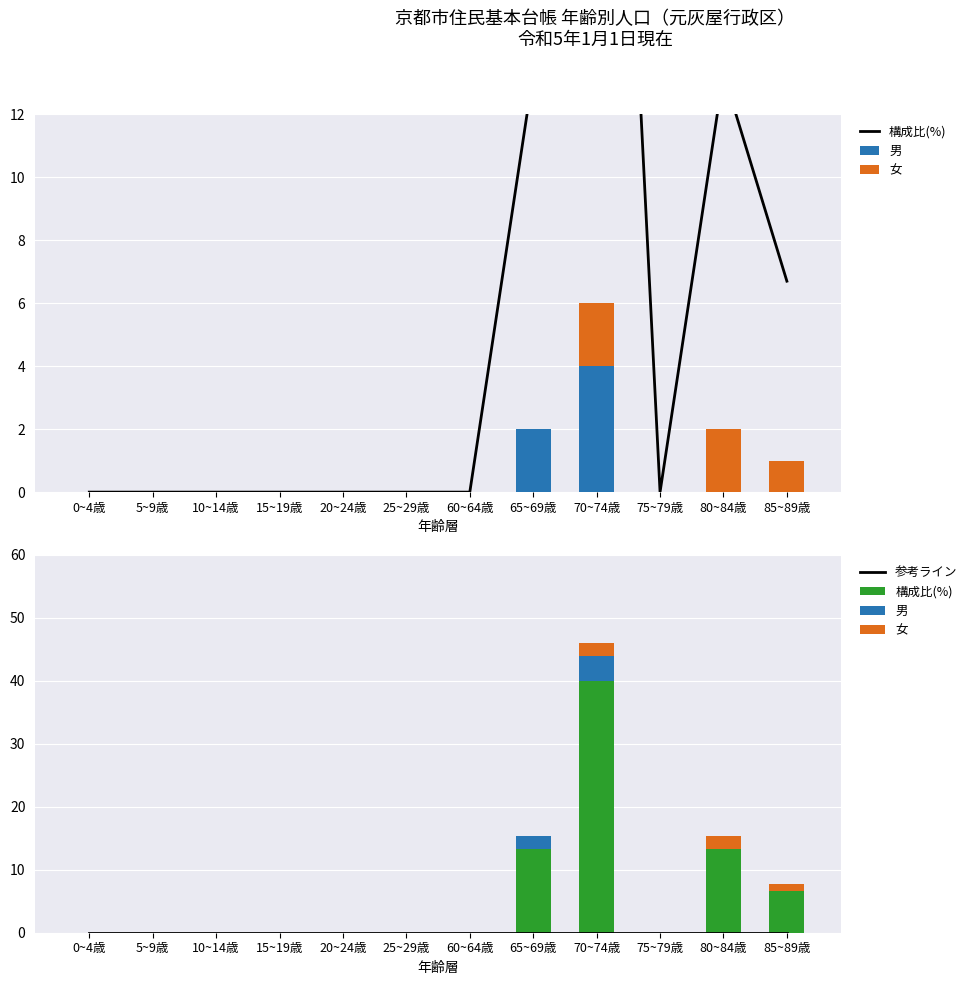

List the labels in order of 男 value, largest first.

70~74歳, 65~69歳, 0~4歳, 5~9歳, 10~14歳, 15~19歳, 20~24歳, 25~29歳, 60~64歳, 75~79歳, 80~84歳, 85~89歳